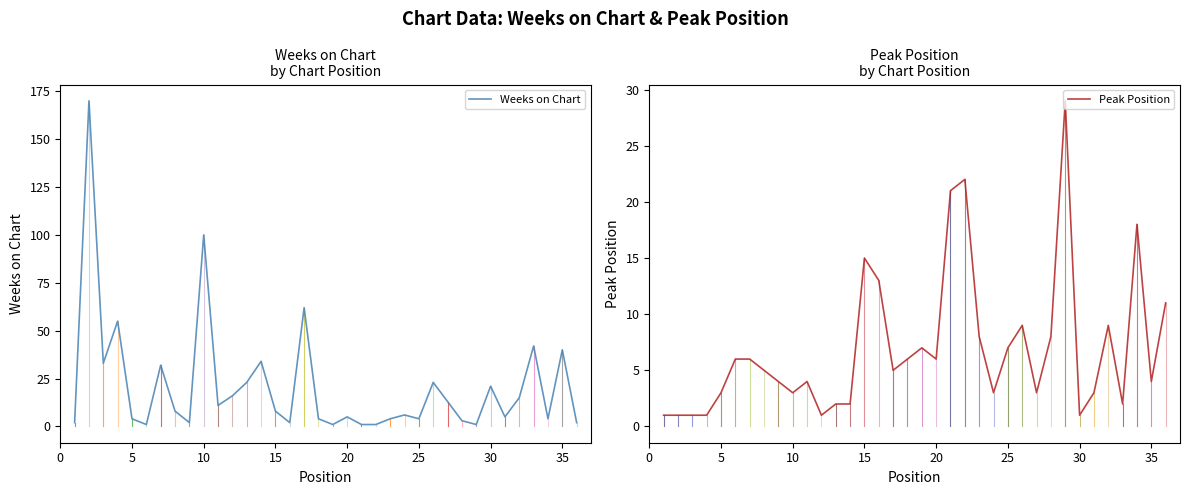

How many data points in Weeks on Chart are less than 8?

18